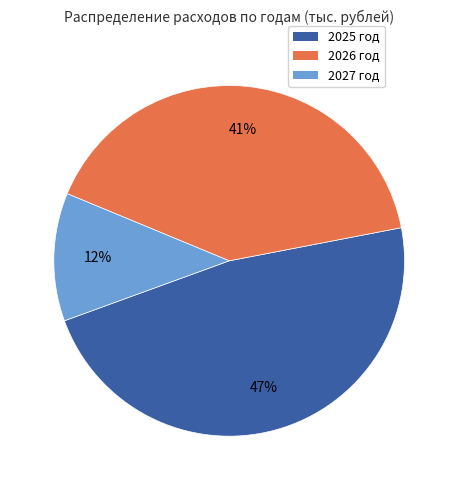

Is the sum of 2026 год and 2025 год greater than half?

Yes